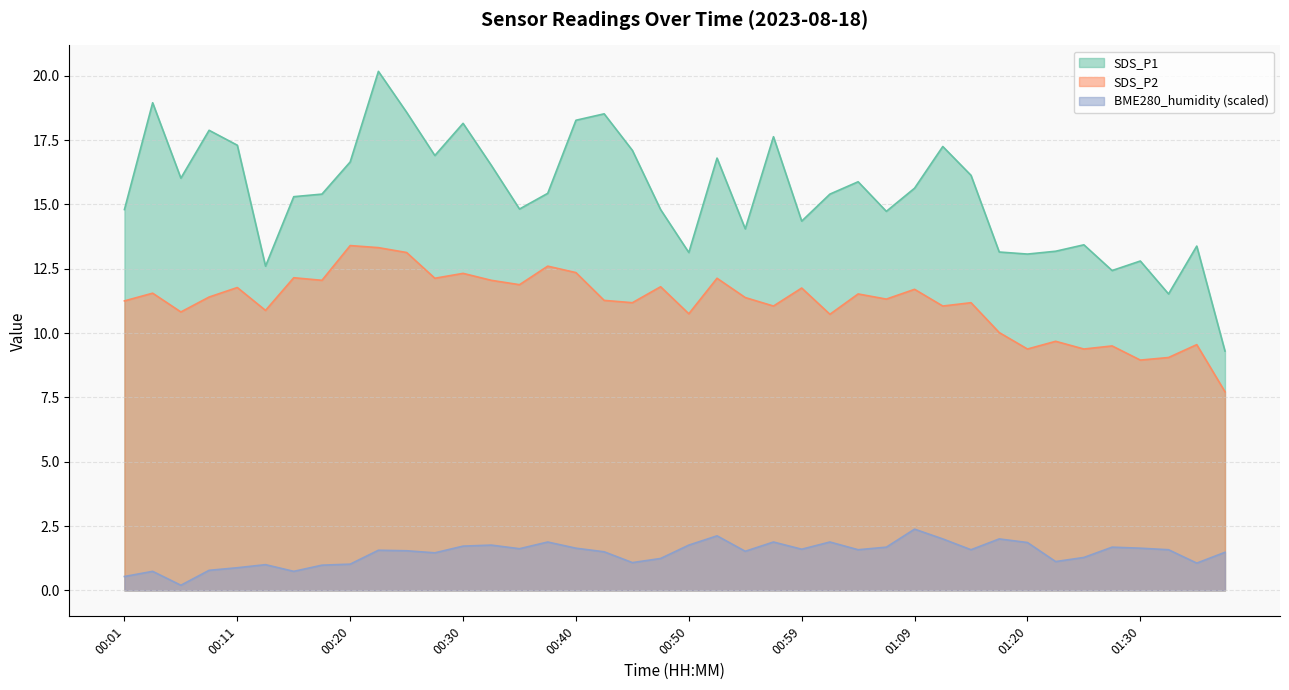

How many distinct data groups are displayed?

3